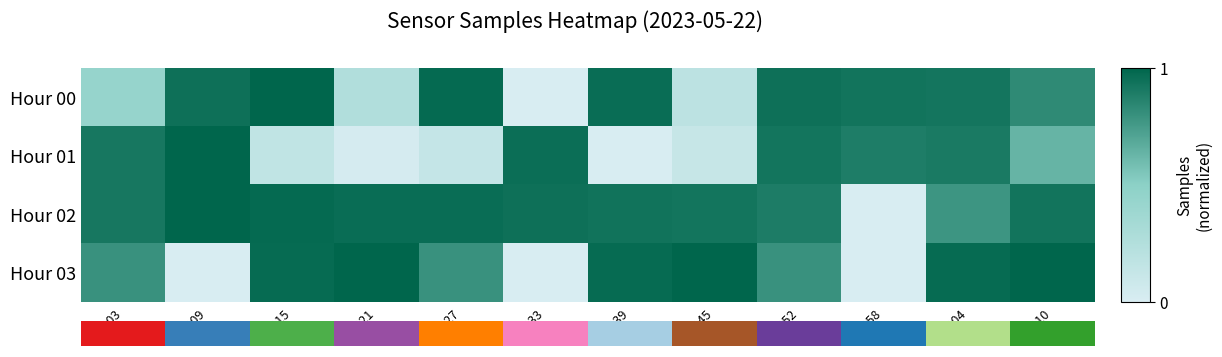

At 00:52, list the series in order from smallest to largest.

Hour 03, Hour 02, Hour 01, Hour 00